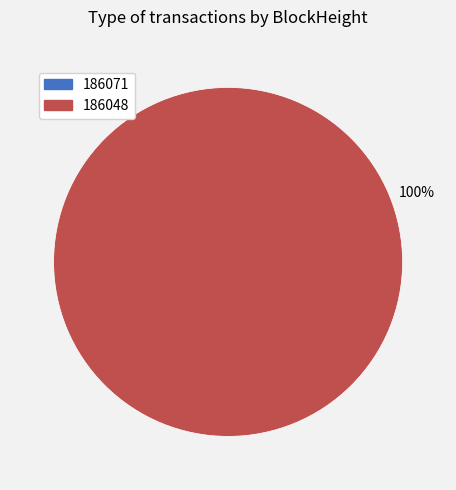

To the nearest percent, what is the average slice percentage?

50%